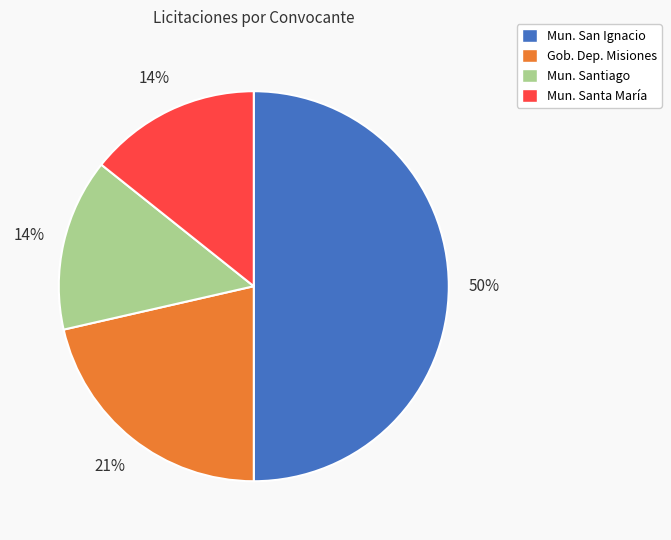

To the nearest percent, what is the difference between the largest and smallest slice percentages?

36%